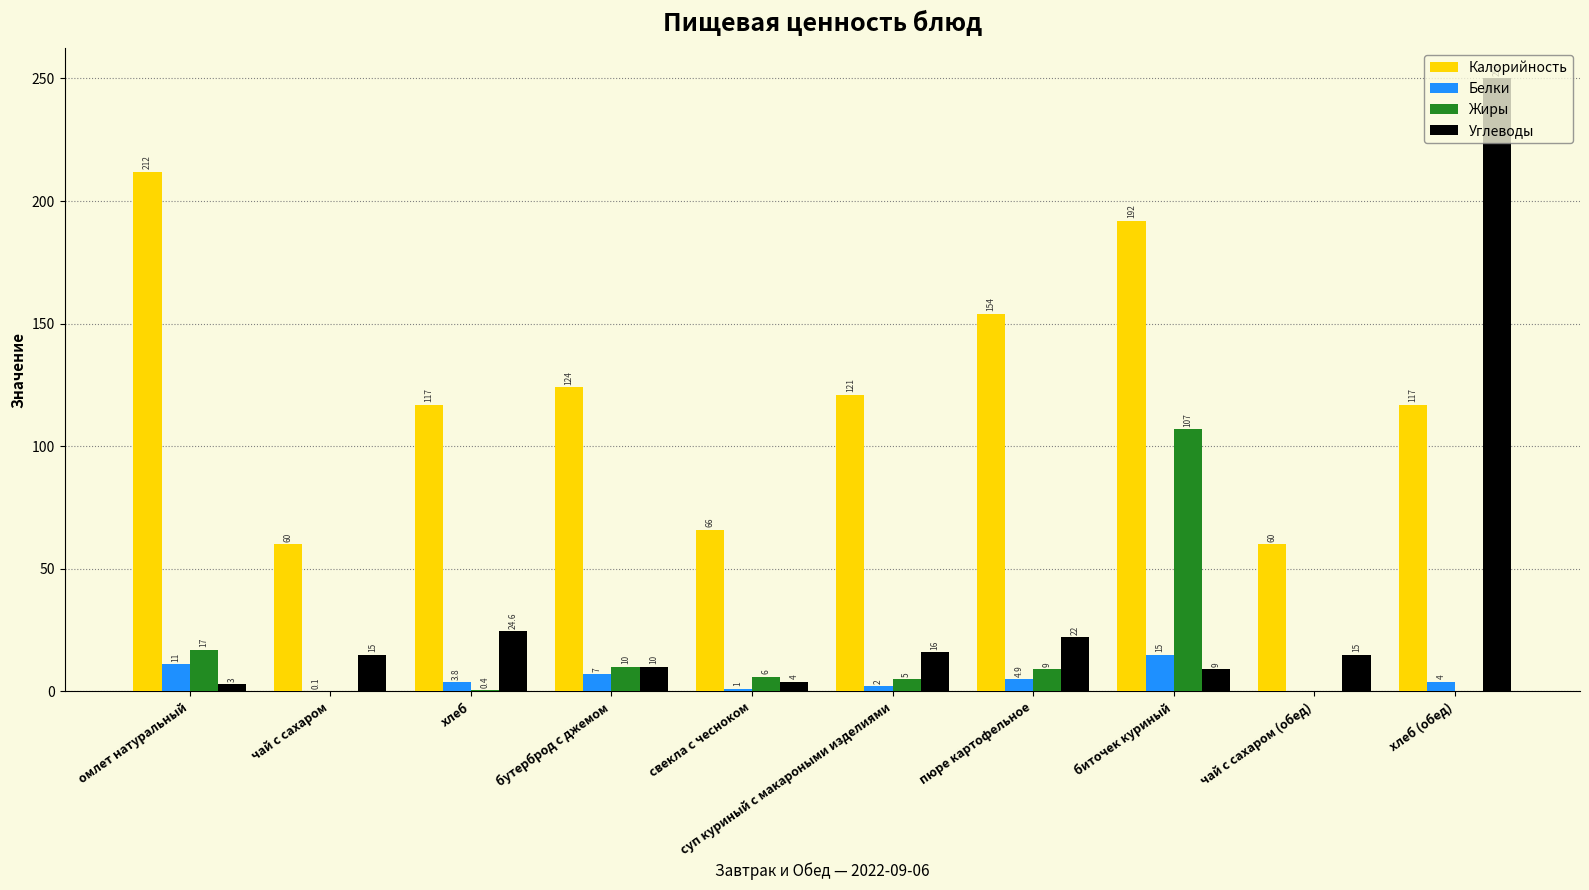

The value of Углеводы at хлеб (обед) is 330.8. True or false?

False